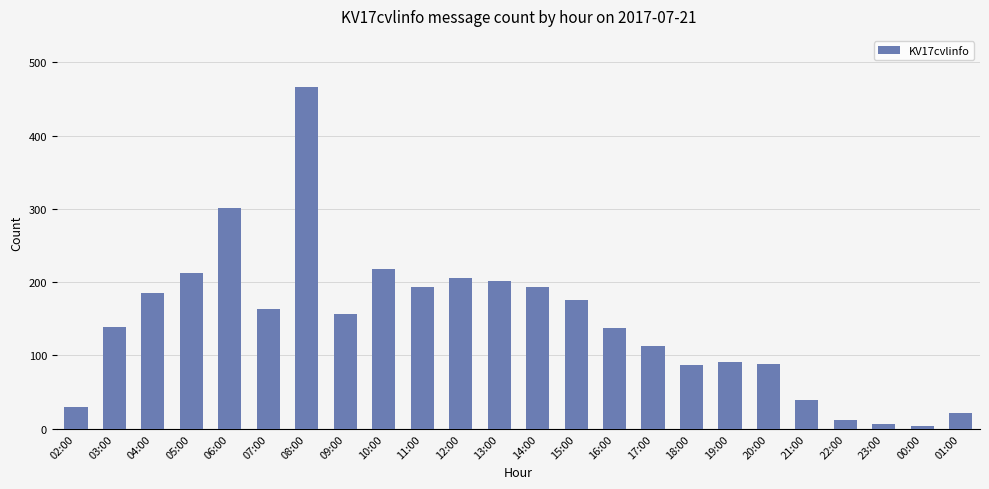

Count the number of categories in the chart.

24